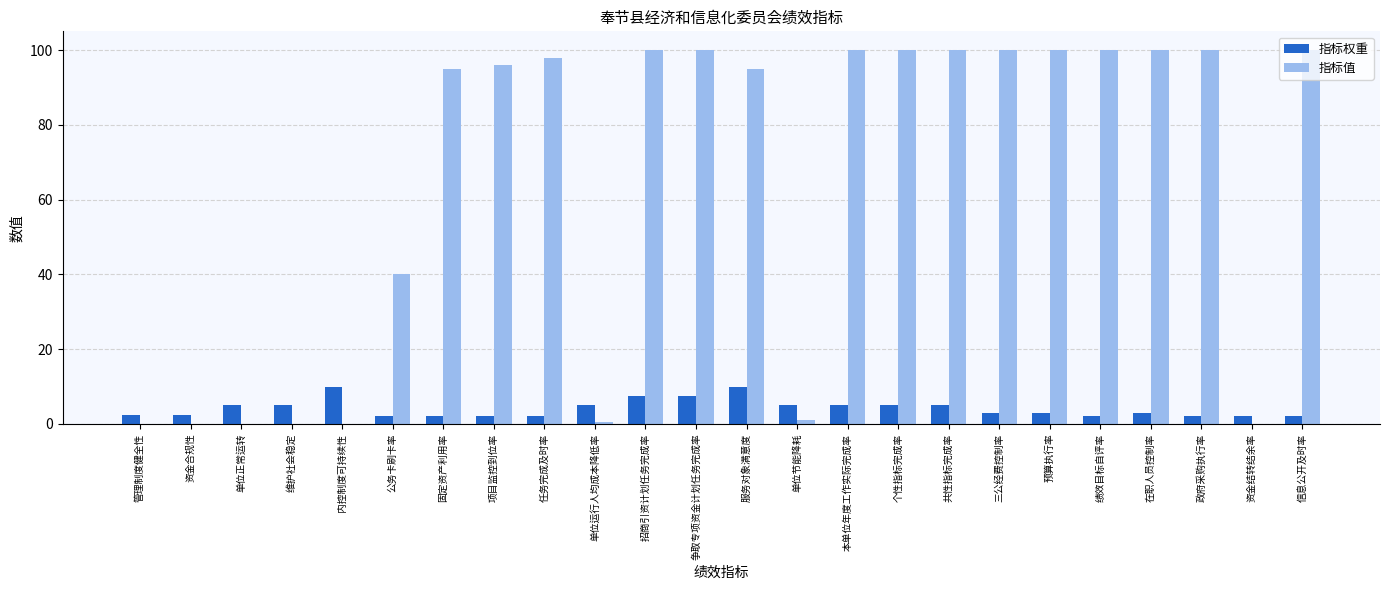

Which series changed the most between 招商引资计划任务完成率 and 政府采购执行率?

指标权重